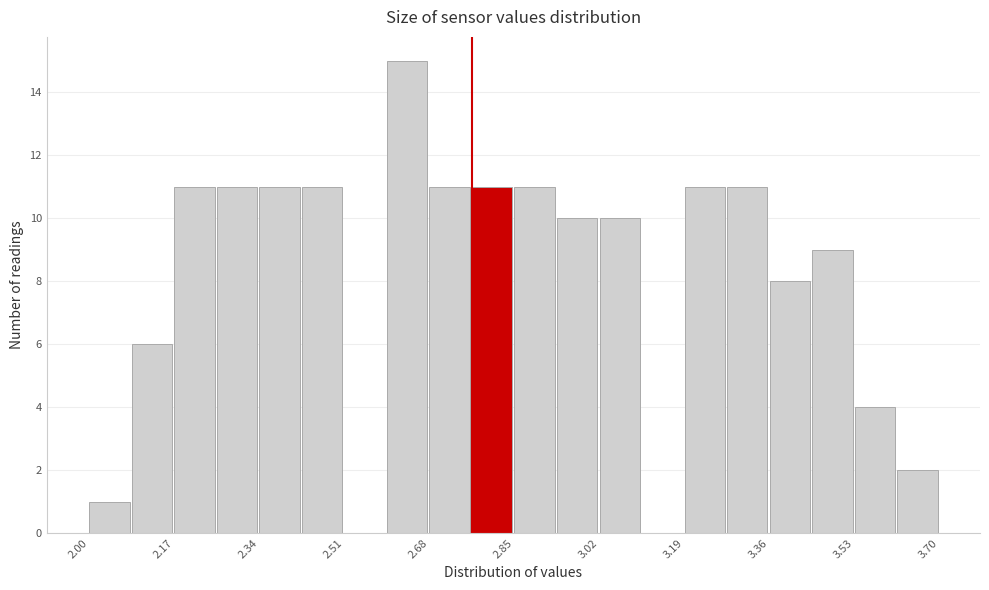

How tall is the bar that spans 3.445 to 3.530 on the x-axis? Neither the bar edges nor the heights are printed on the chart, so give them approximately, as read against the axes.

9